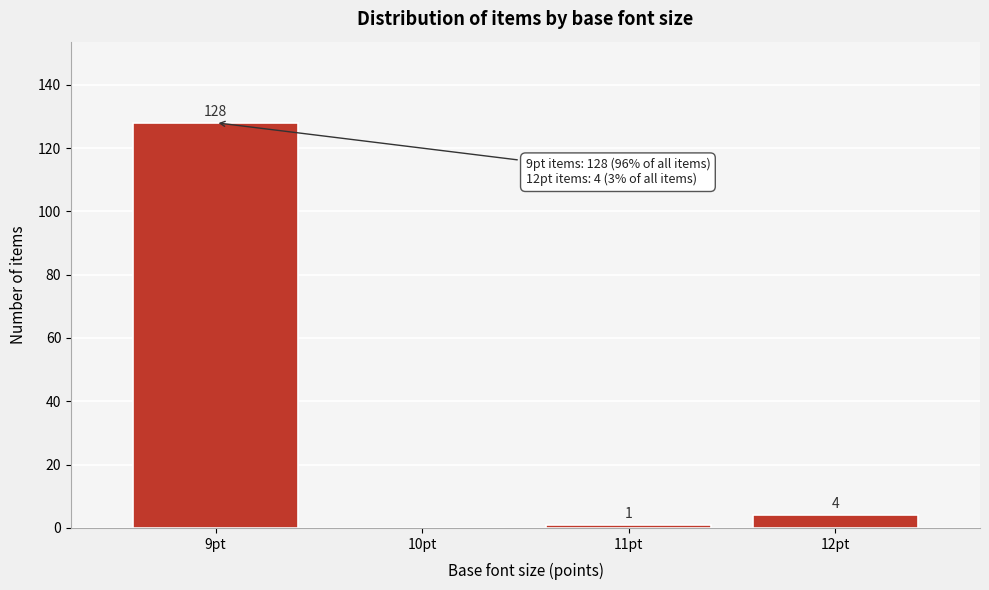

Over which range of the x-axis is the bar tallest?

8.5 to 9.5